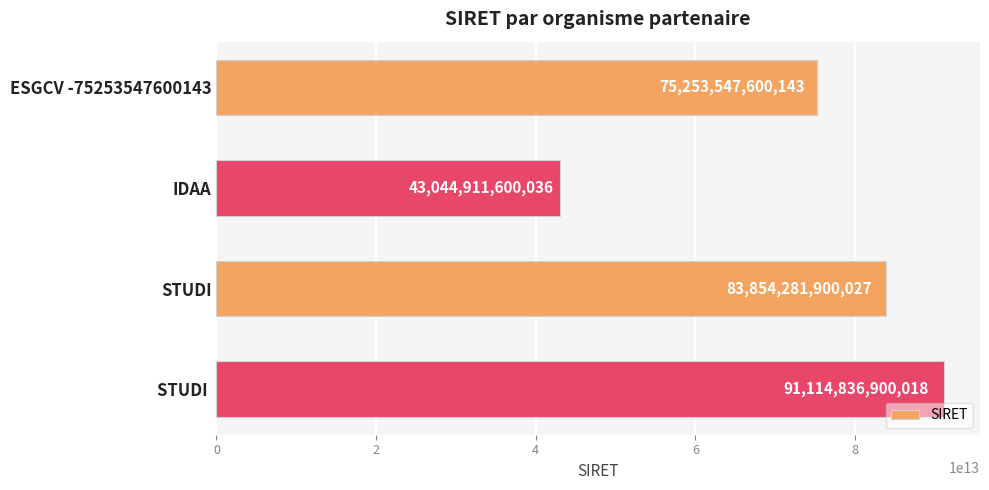

Rank the categories by value from highest to lowest.

STUDI , STUDI, ESGCV -75253547600143, IDAA